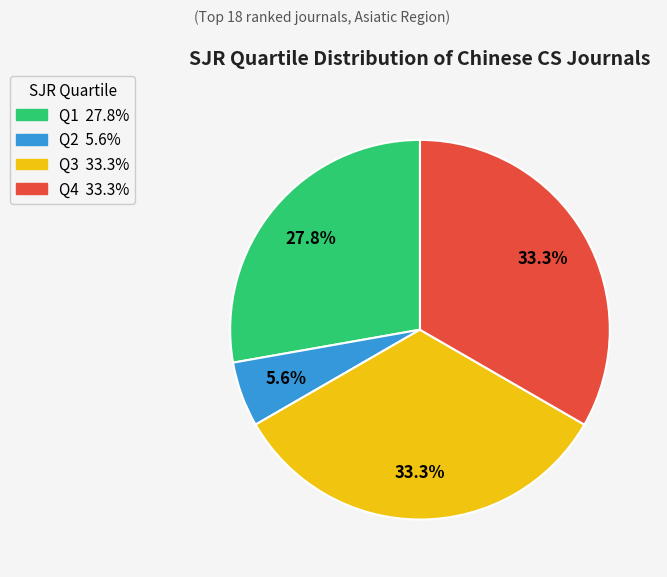

To the nearest percent, what is the average slice percentage?

25%